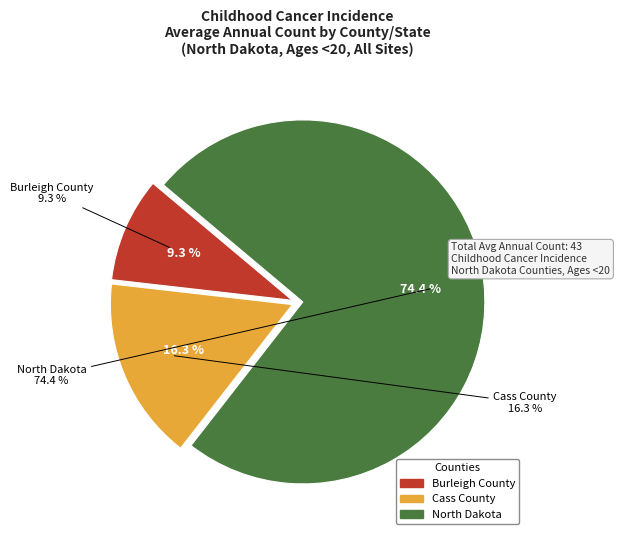

What is the change in value from Burleigh County to North Dakota?

+28